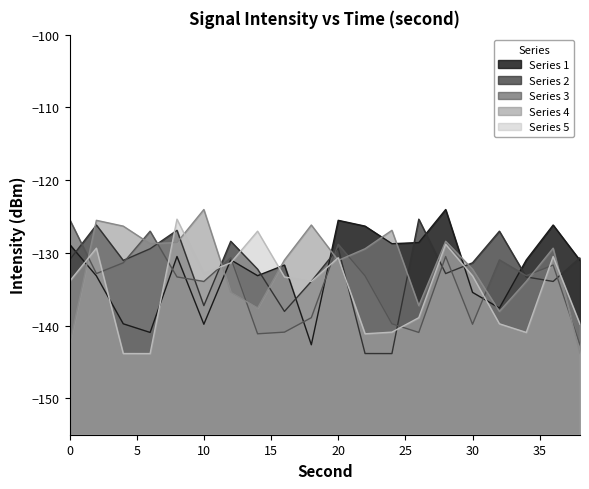

True or false: s3 has a value of -174.2 at 20.

False